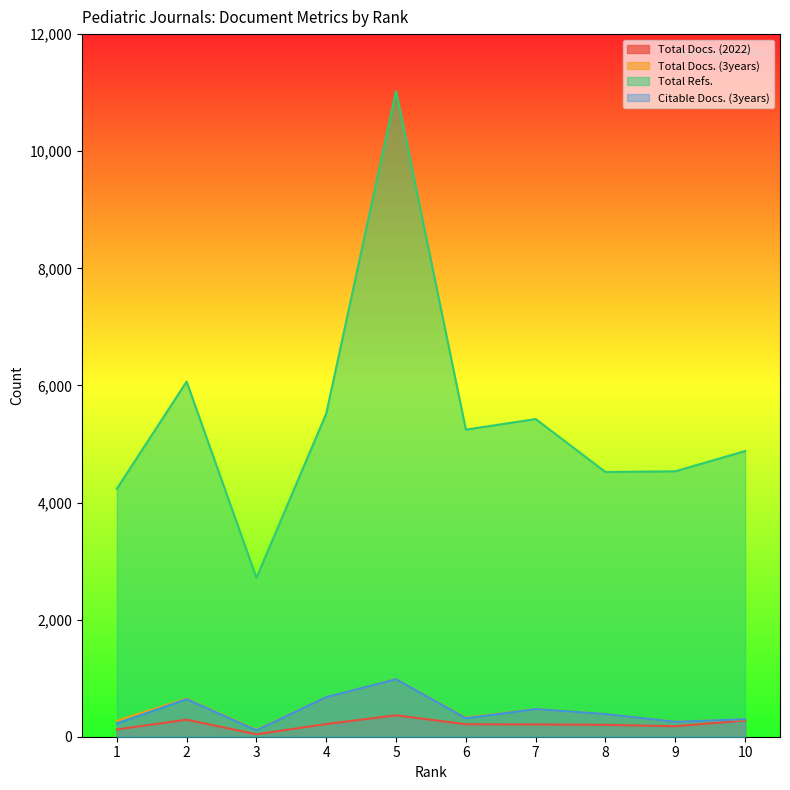

Reading left to right, what are all the values shown in this chart?

Total Docs. (2022): 124	291	42	217	366	213	210	203	179	278
Total Docs. (3years): 273	651	121	677	983	326	474	387	255	299
Total Refs.: 4235	6065	2714	5519	11027	5245	5425	4521	4533	4879
Citable Docs. (3years): 225	642	111	676	982	316	472	387	254	299